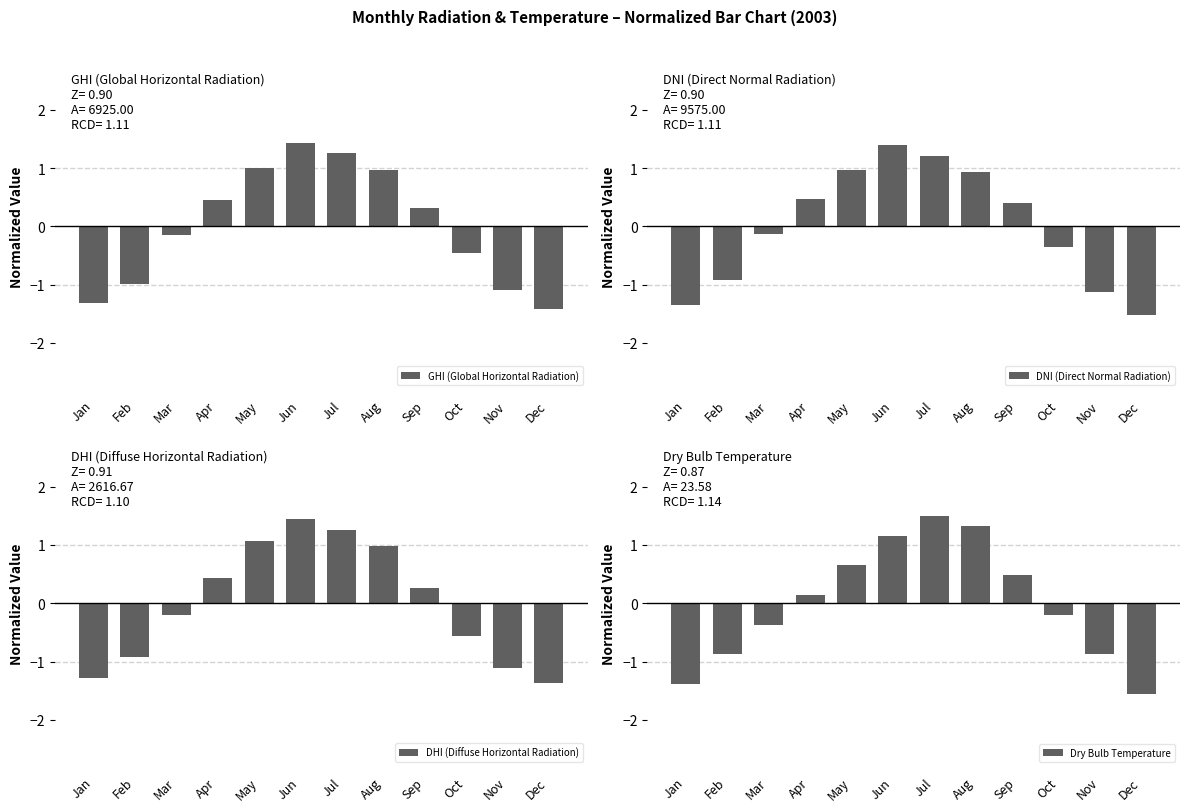

Read the GHI (Global Horizontal Radiation) value at Jan.

-1.3